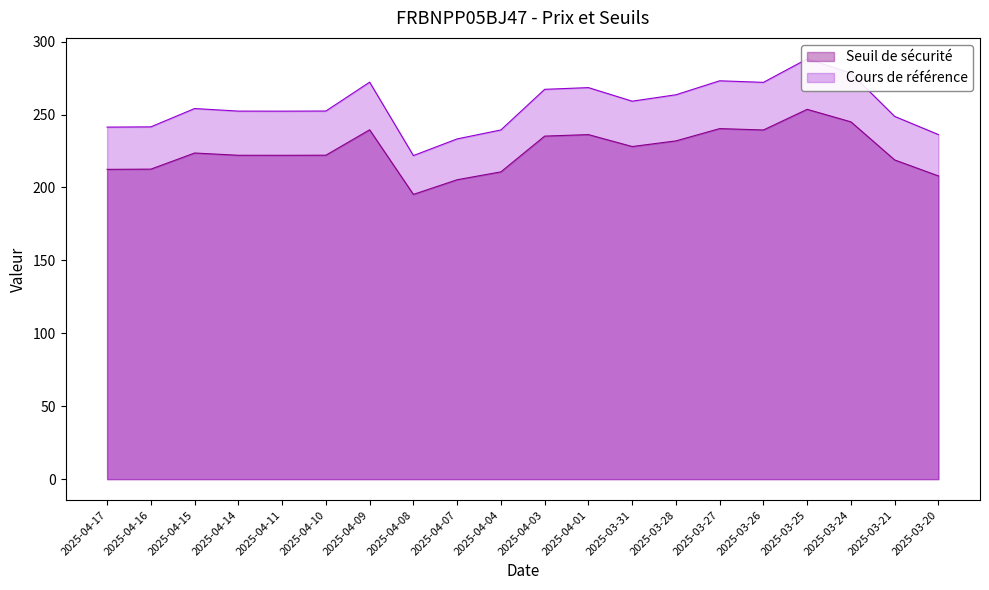

What are all the series names shown in the legend?

Seuil de sécurité, Cours de référence